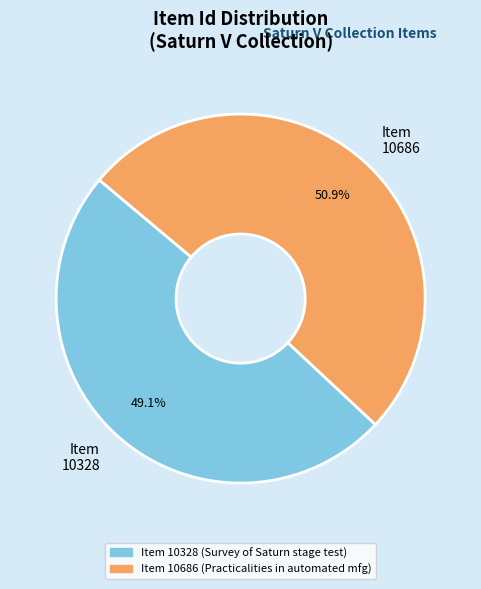

Is there a majority slice in this chart?

Yes